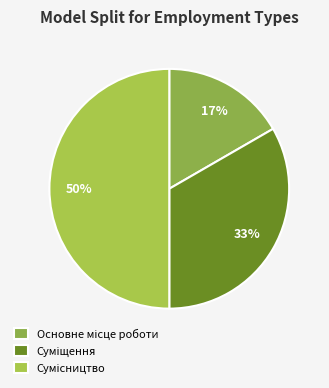

True or false: Сумісництво accounts for 50% of the total.

True